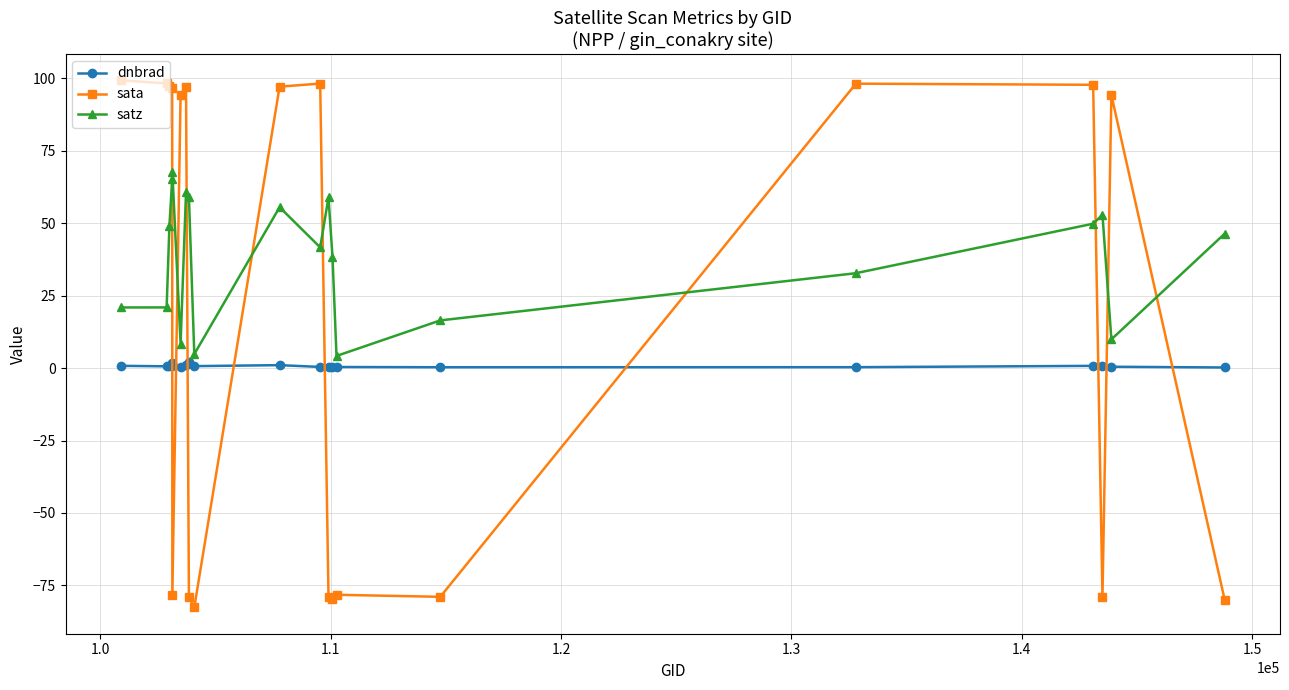

True or false: satz has more than 2 points higher than both neighbors.

True